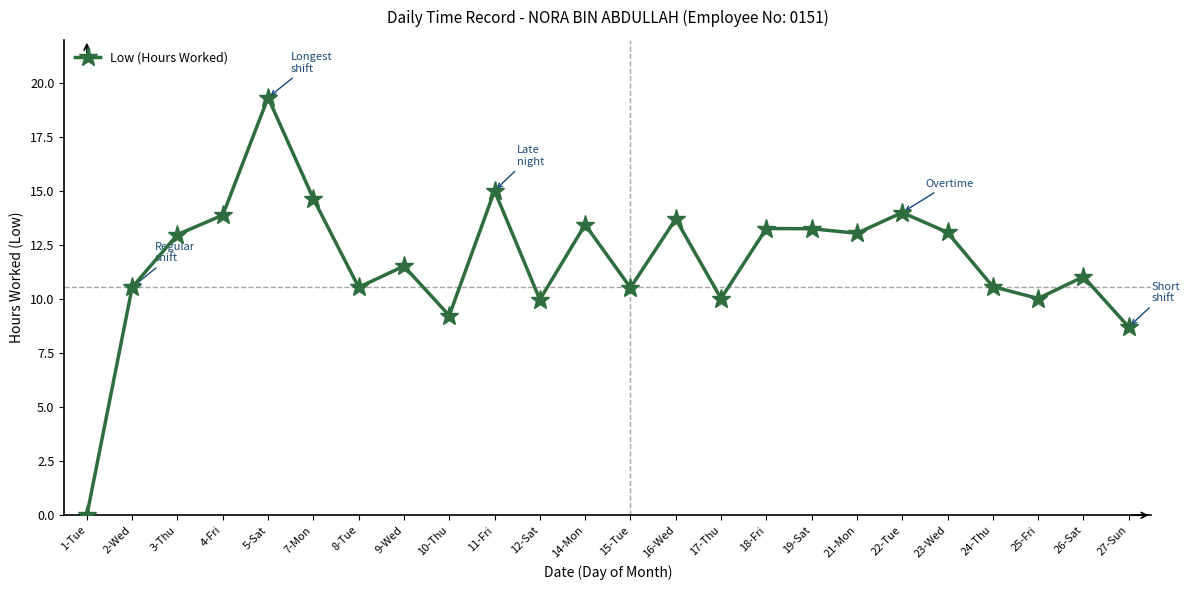

The value at 26-Sat is 11.0. True or false?

True